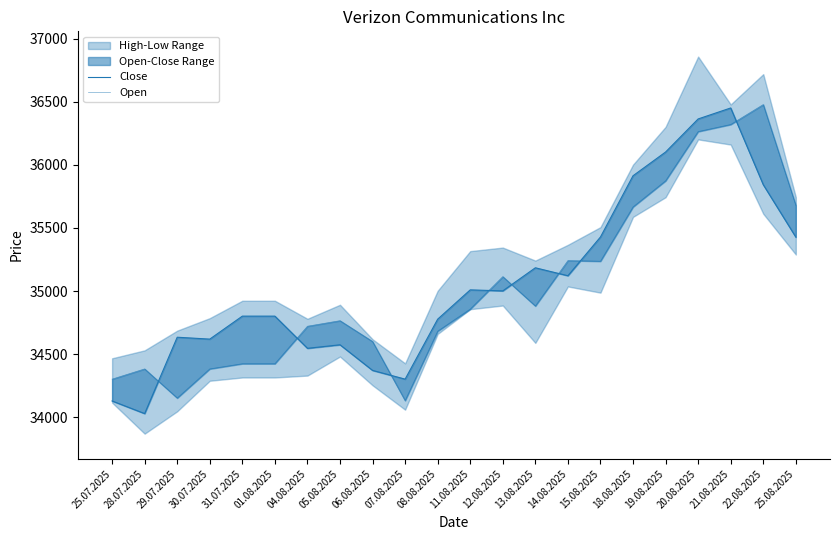

Where do Close and Open first cross each other?

28.07.2025 and 29.07.2025